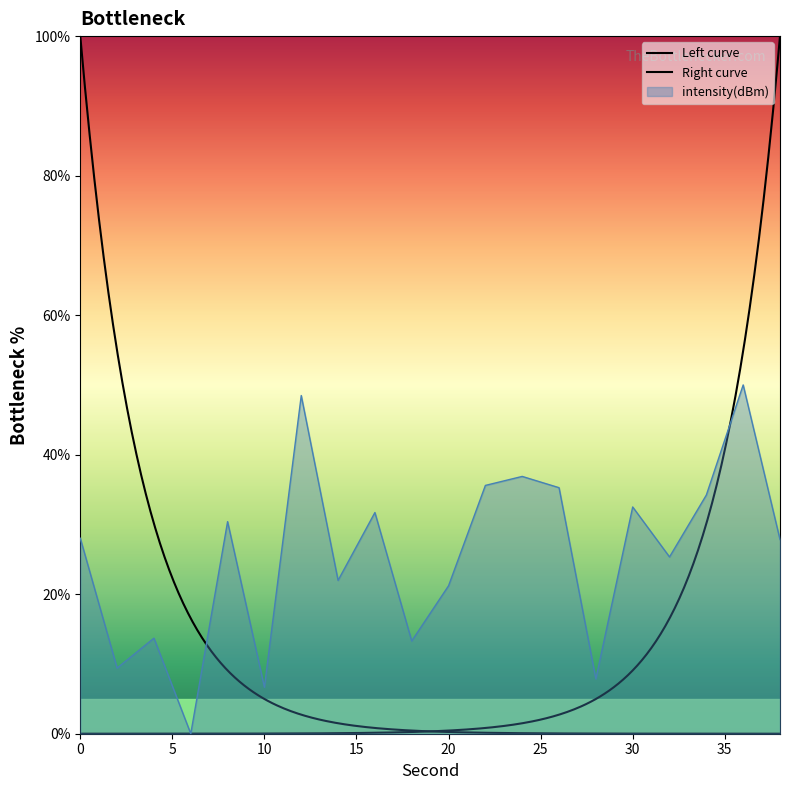

The value at 10 is 10.6. True or false?

False